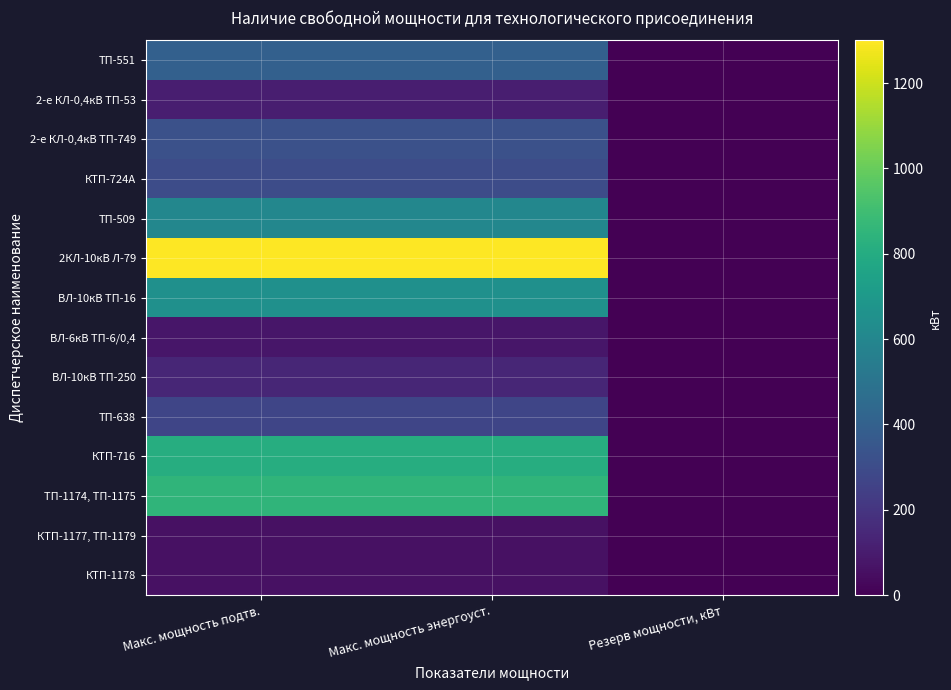

Reading left to right, list all the values displayed in this chart.

ТП-551: Макс. мощность подтв.=400.0	Макс. мощность энергоуст.=400.0	Резерв мощности, кВт=0.0
2-е КЛ-0,4кВ ТП-53: Макс. мощность подтв.=110.0	Макс. мощность энергоуст.=110.0	Резерв мощности, кВт=0.0
2-е КЛ-0,4кВ ТП-749: Макс. мощность подтв.=321.7	Макс. мощность энергоуст.=321.7	Резерв мощности, кВт=0.0
КТП-724А: Макс. мощность подтв.=300.0	Макс. мощность энергоуст.=300.0	Резерв мощности, кВт=0.0
ТП-509: Макс. мощность подтв.=600.0	Макс. мощность энергоуст.=600.0	Резерв мощности, кВт=0.0
2КЛ-10кВ Л-79: Макс. мощность подтв.=1300.0	Макс. мощность энергоуст.=1300.0	Резерв мощности, кВт=0.0
ВЛ-10кВ ТП-16: Макс. мощность подтв.=650.0	Макс. мощность энергоуст.=650.0	Резерв мощности, кВт=0.0
ВЛ-6кВ ТП-6/0,4: Макс. мощность подтв.=80.0	Макс. мощность энергоуст.=80.0	Резерв мощности, кВт=0.0
ВЛ-10кВ ТП-250: Макс. мощность подтв.=140.0	Макс. мощность энергоуст.=140.0	Резерв мощности, кВт=0.0
ТП-638: Макс. мощность подтв.=273.0	Макс. мощность энергоуст.=273.0	Резерв мощности, кВт=0.0
КТП-716: Макс. мощность подтв.=810.0	Макс. мощность энергоуст.=810.0	Резерв мощности, кВт=0.0
ТП-1174, ТП-1175: Макс. мощность подтв.=850.0	Макс. мощность энергоуст.=850.0	Резерв мощности, кВт=0.0
КТП-1177, ТП-1179: Макс. мощность подтв.=60.0	Макс. мощность энергоуст.=60.0	Резерв мощности, кВт=0.0
КТП-1178: Макс. мощность подтв.=60.0	Макс. мощность энергоуст.=60.0	Резерв мощности, кВт=0.0